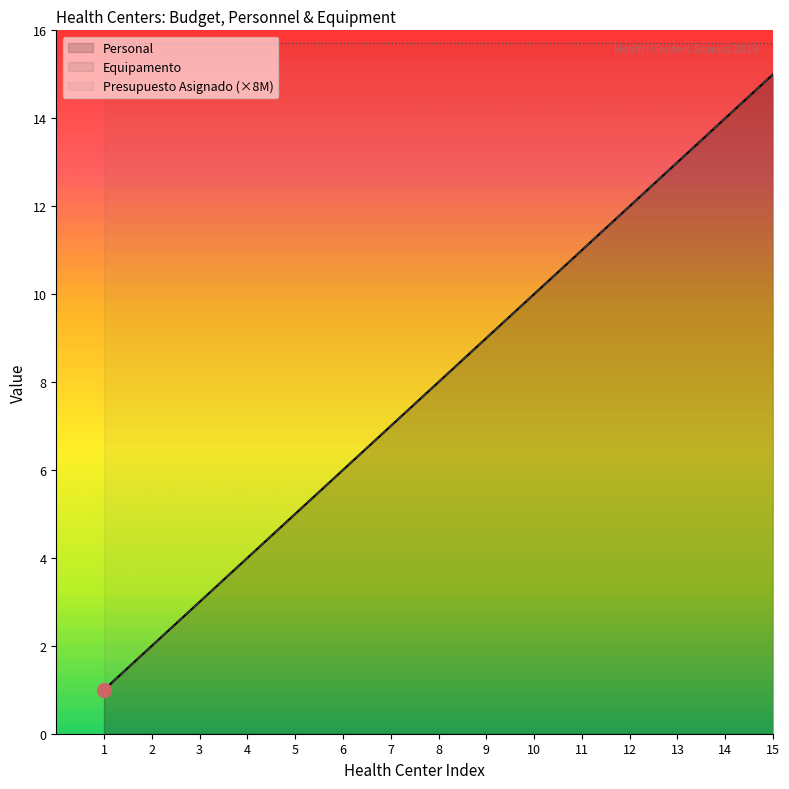

At how many categories does at least one series exceed 7?

8